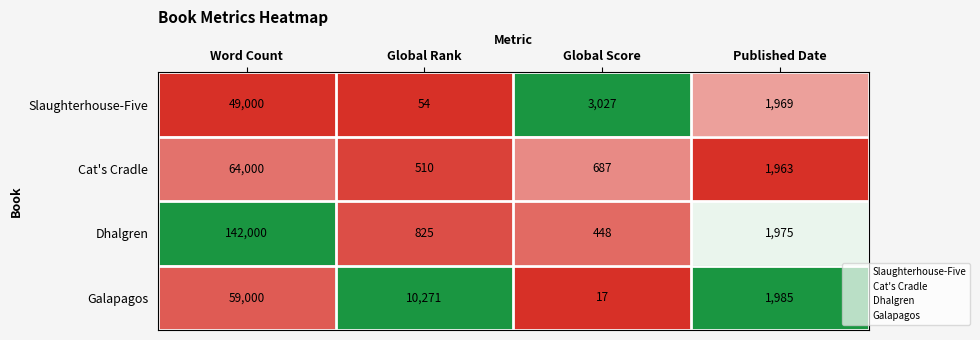

Reading left to right, transcribe all the data shown in this chart.

Slaughterhouse-Five: 49000	54	3027	1969
Cat's Cradle: 64000	510	687	1963
Dhalgren: 142000	825	448	1975
Galapagos: 59000	10271	17	1985